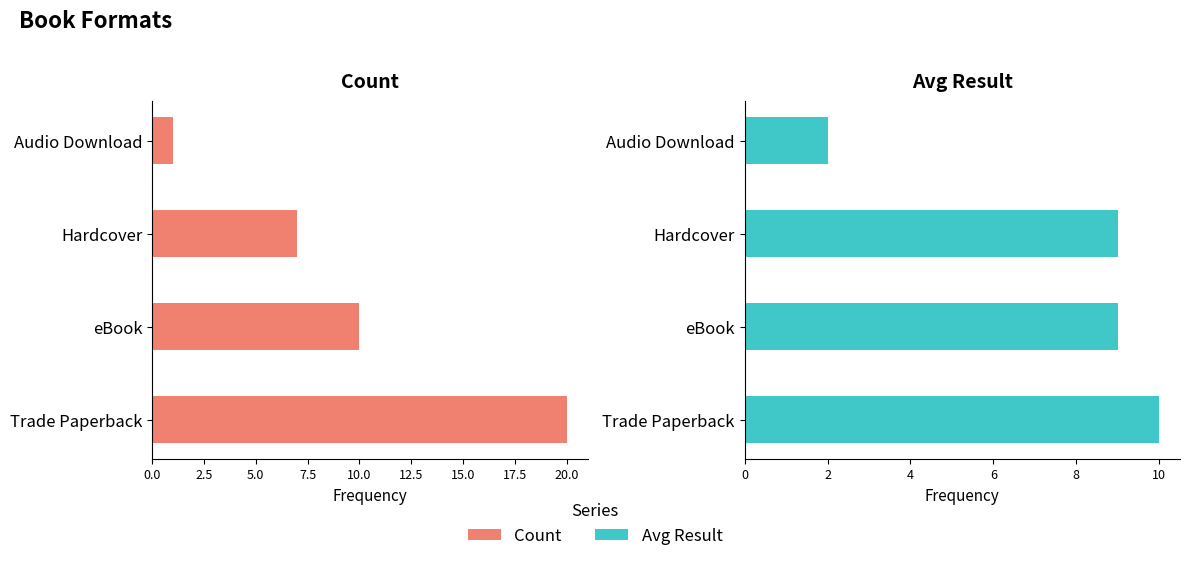

What position from the right is eBook?

3